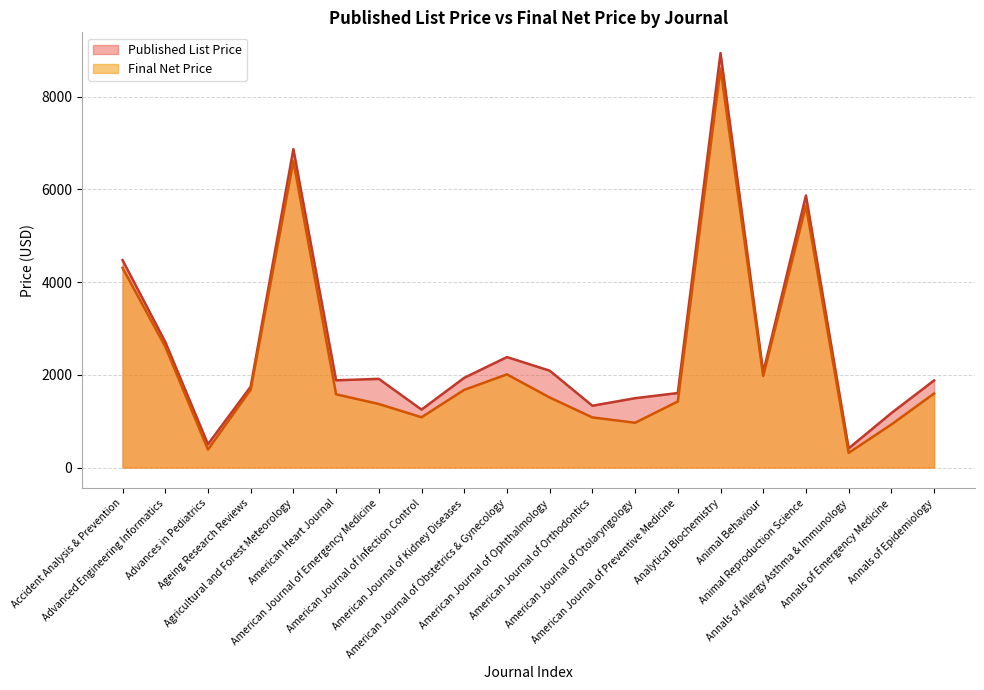

What are all the series names shown in the legend?

Published List Price, Final Net Price